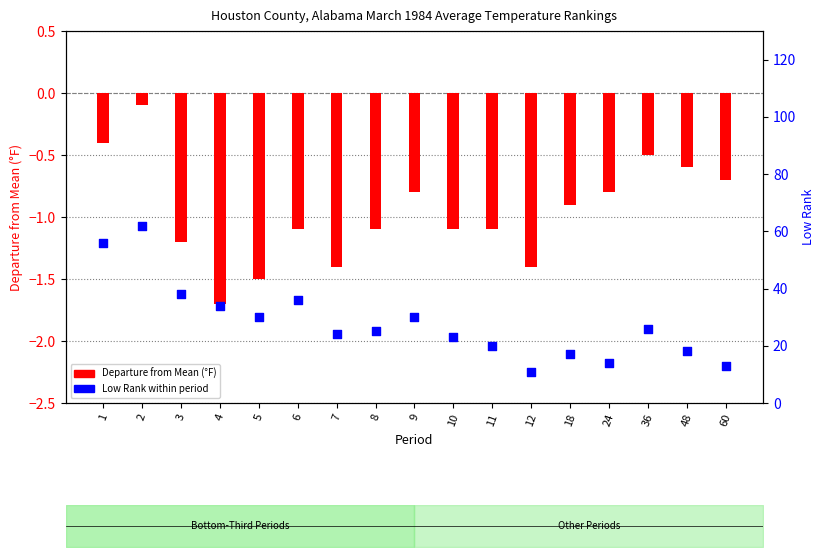

Which series has the widest spread of Y values?

Low Rank